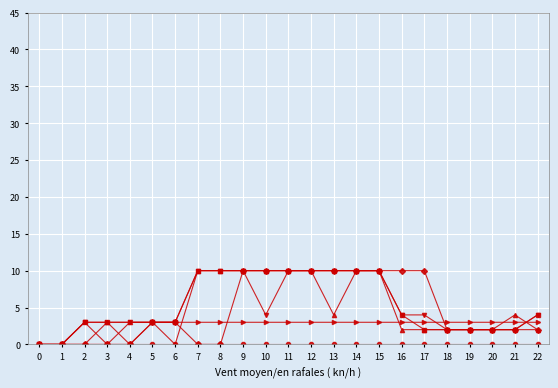

What is the maximum value shown in the chart?

10